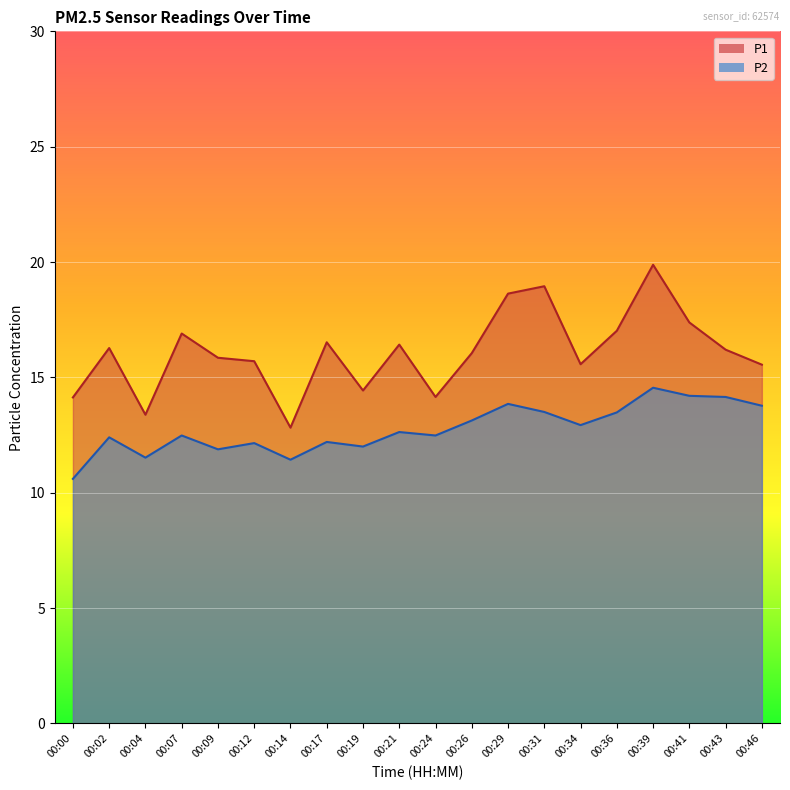

Is it true that P1 equals 29.8 at 00:31?

False